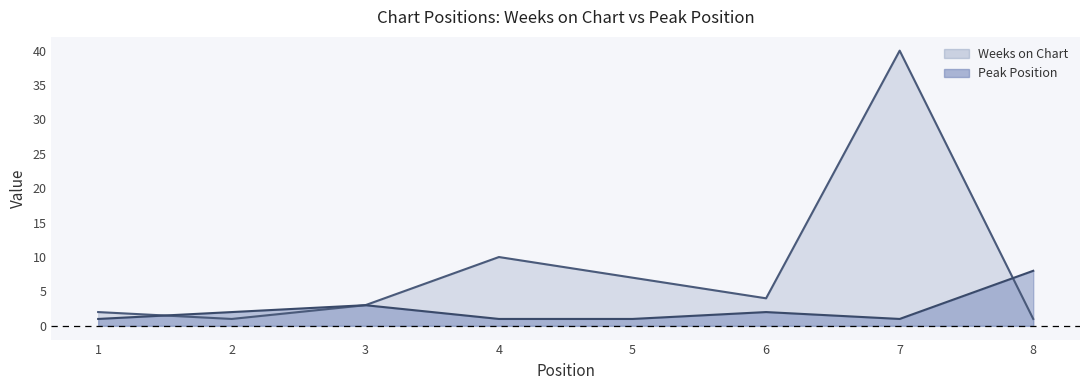

The value of Peak Position at 5 is 1. True or false?

True